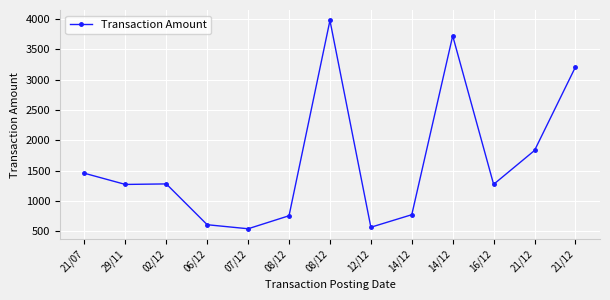

Approximately how many times larger is the value at 02/12 compared to 21/12?

0.7